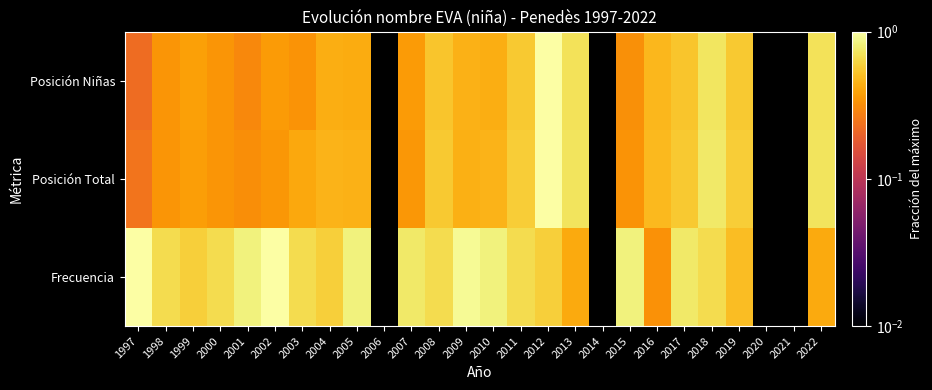

Which series has the widest spread of values?

Posición Niñas